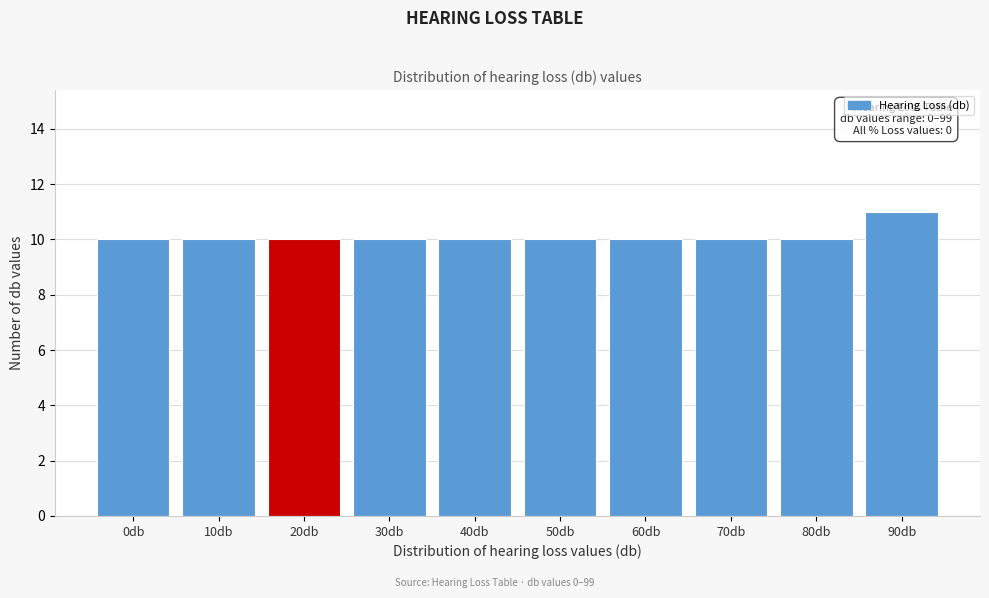

Reading left to right, list all the values displayed in this chart.

0db=10	10db=10	20db=10	30db=10	40db=10	50db=10	60db=10	70db=10	80db=10	90db=11